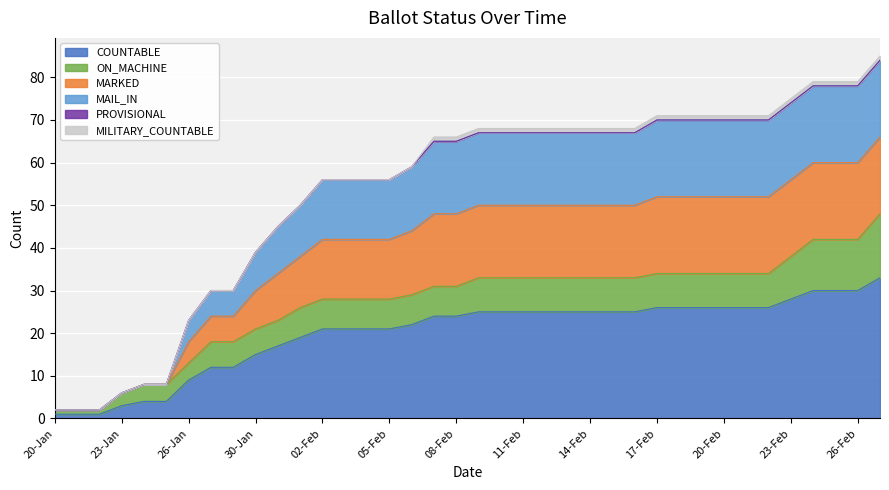

What is the difference between the second highest and second lowest values in the COUNTABLE series?

29